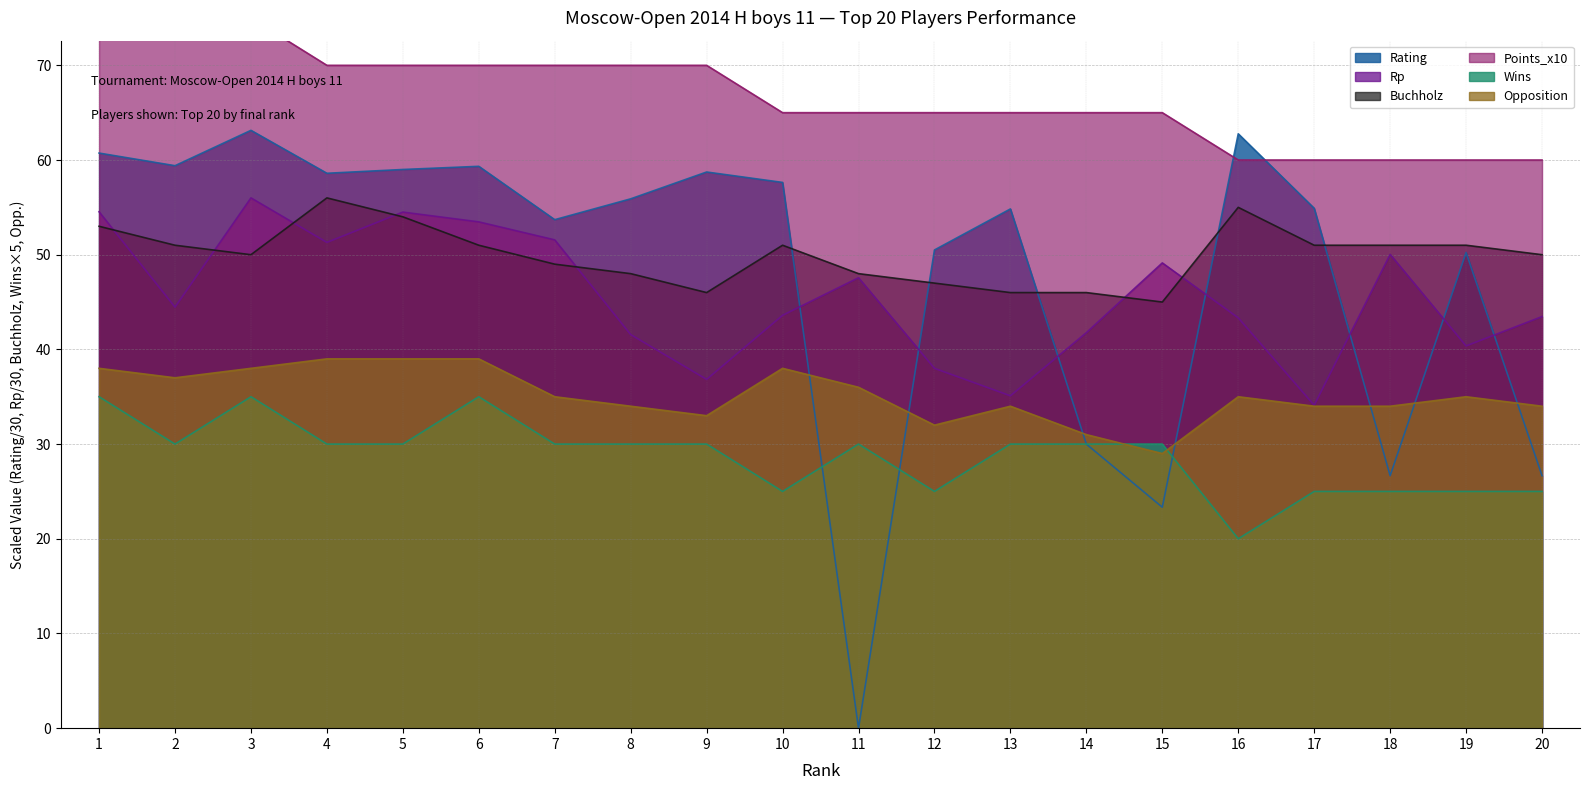

What is the difference between the maximum and minimum values in the Buchholz series?

11.0